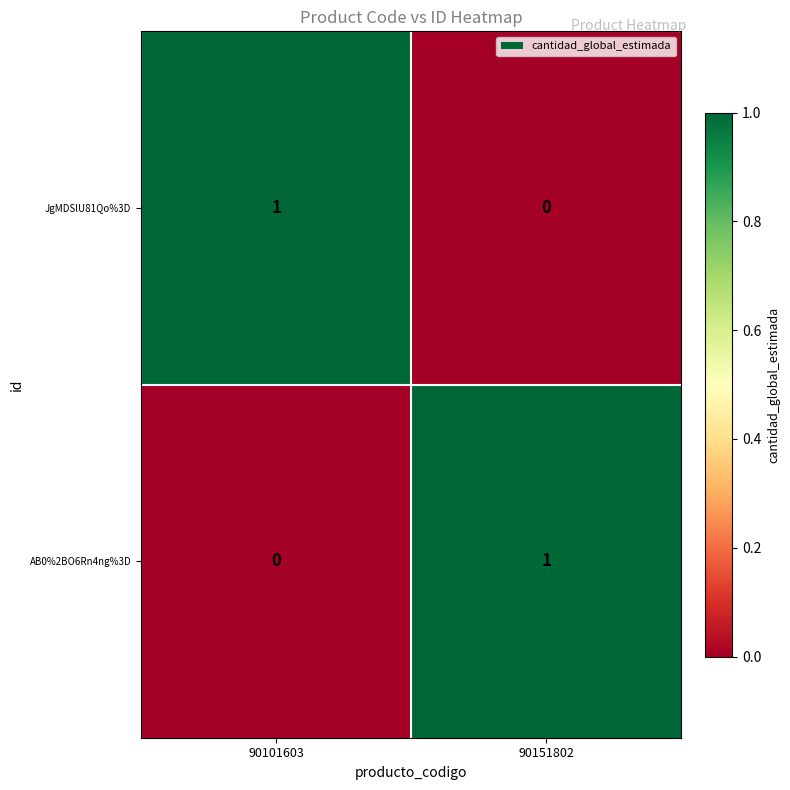

Count the number of categories in the chart.

2